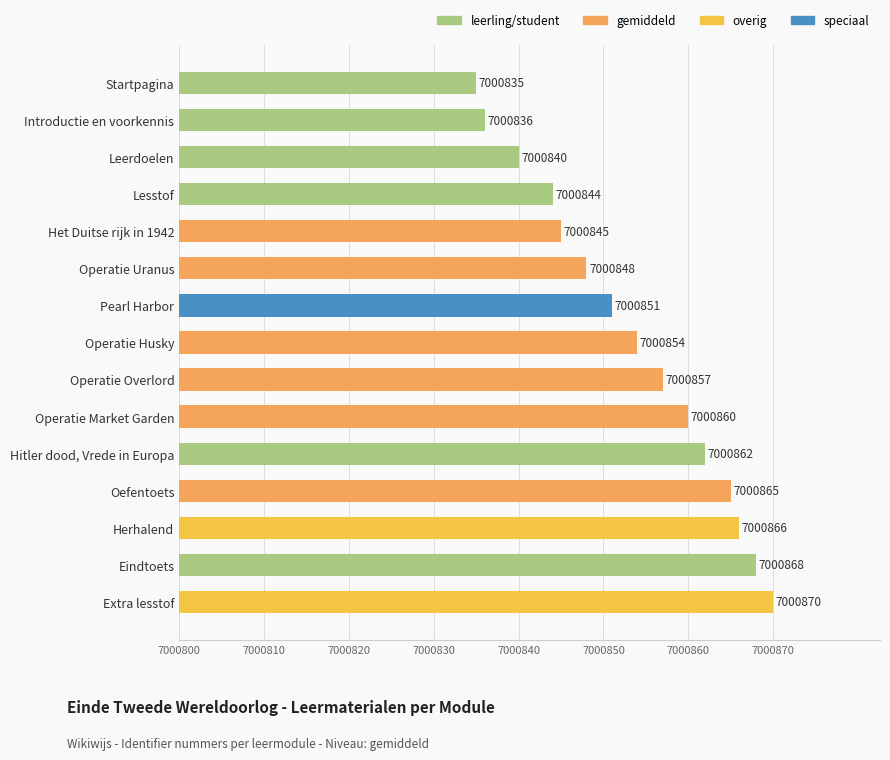

Which category has the lowest value across all series?

Startpagina